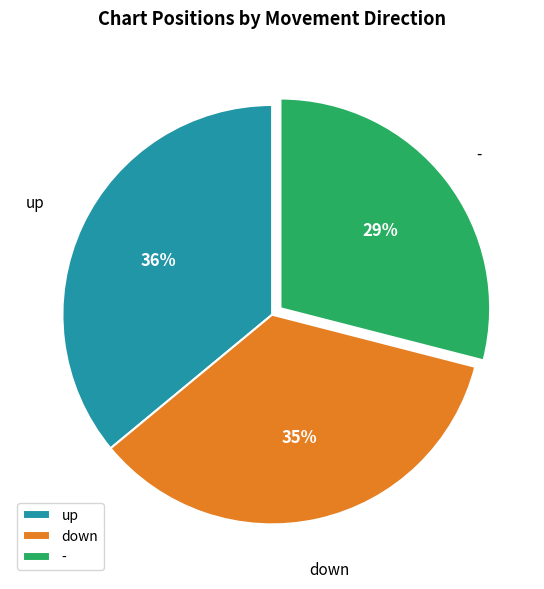

Rank the categories by value from lowest to highest.

-, down, up